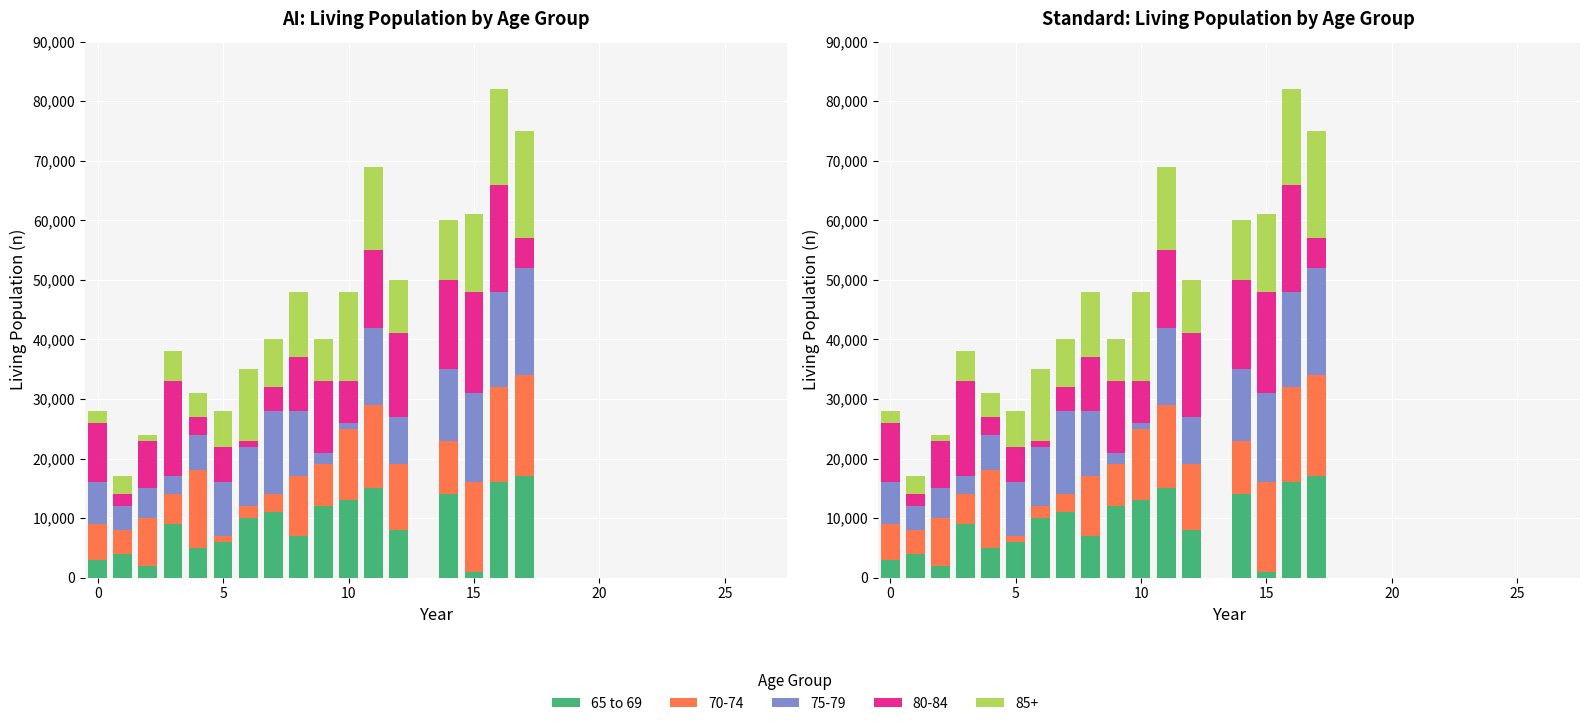

What is the change in value from 6 to 19?

-10000